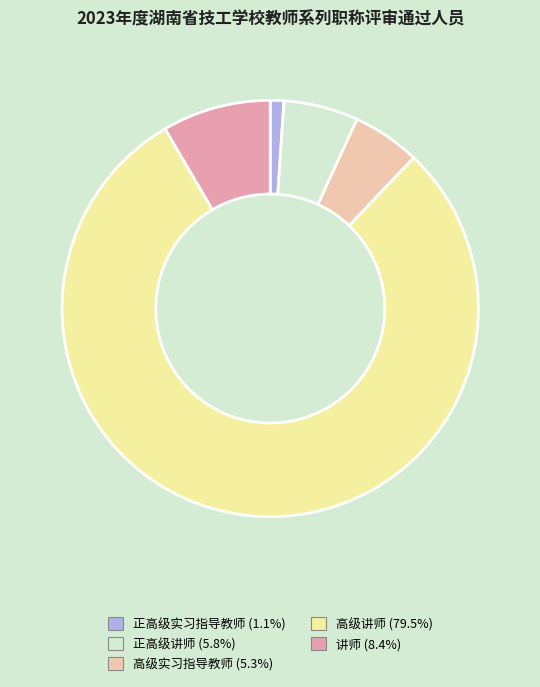

Between 正高级实习指导教师 and 讲师, which is larger?

讲师